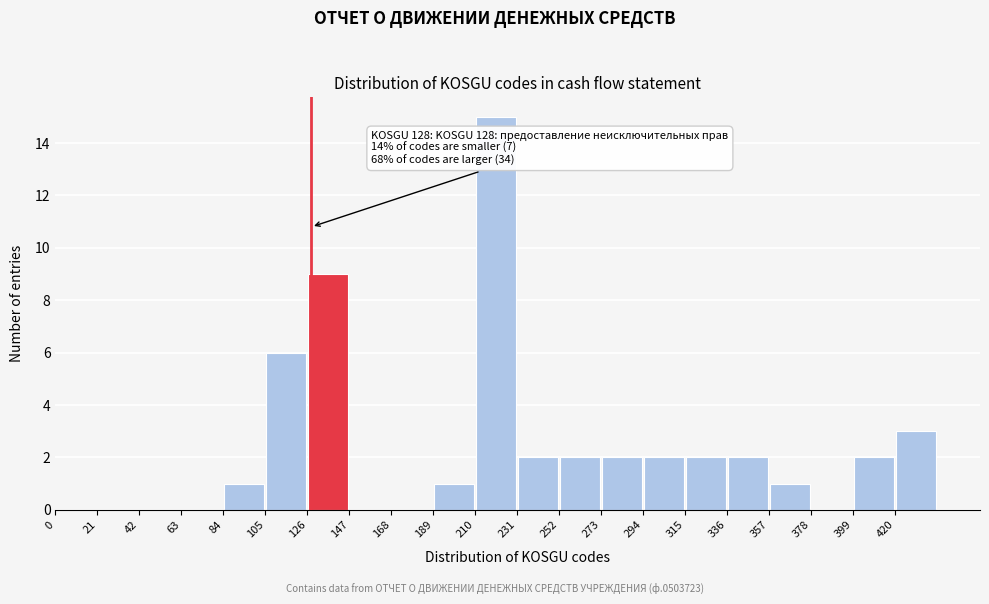

Over which range of the x-axis is the bar tallest?

210 to 231